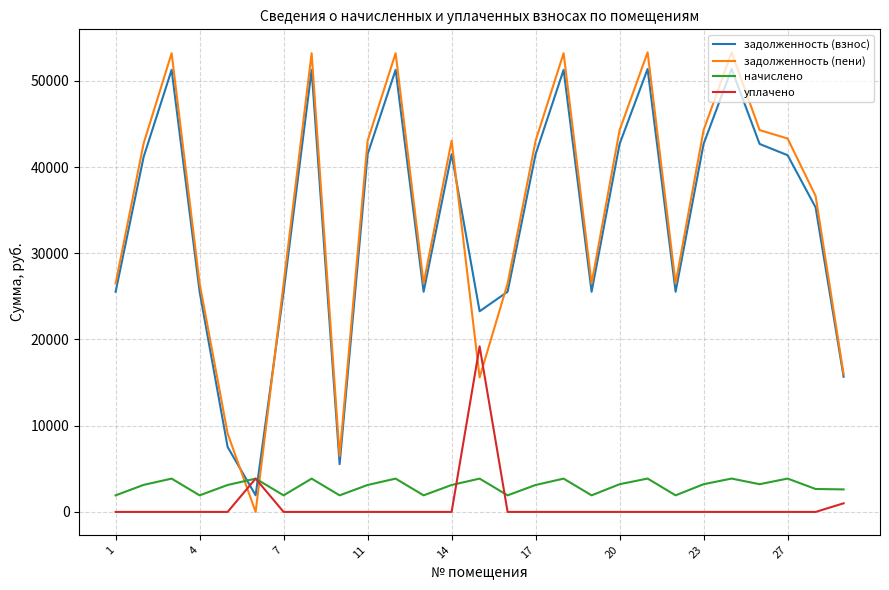

True or false: задолженность (пени) and начислено intersect in this chart.

True